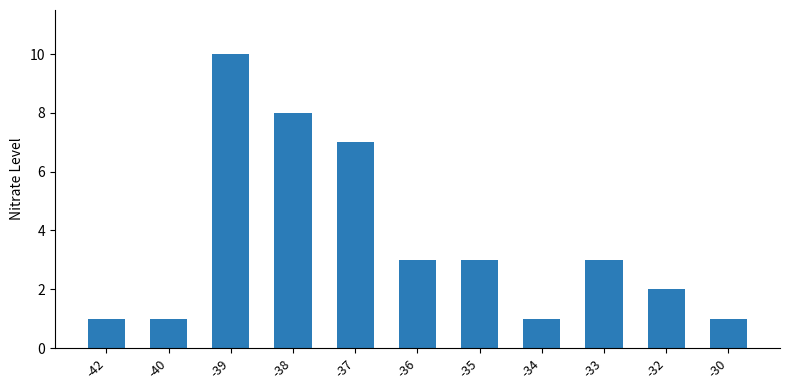

At which category does the chart reach its peak across all series?

-39